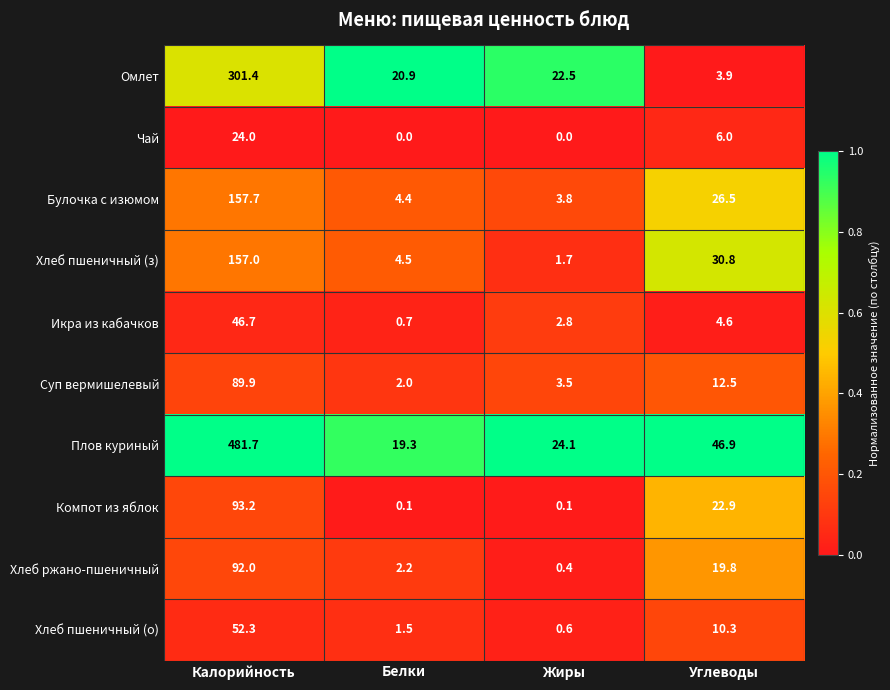

True or false: Суп вермишелевый has a value of 1.4 at Жиры.

False